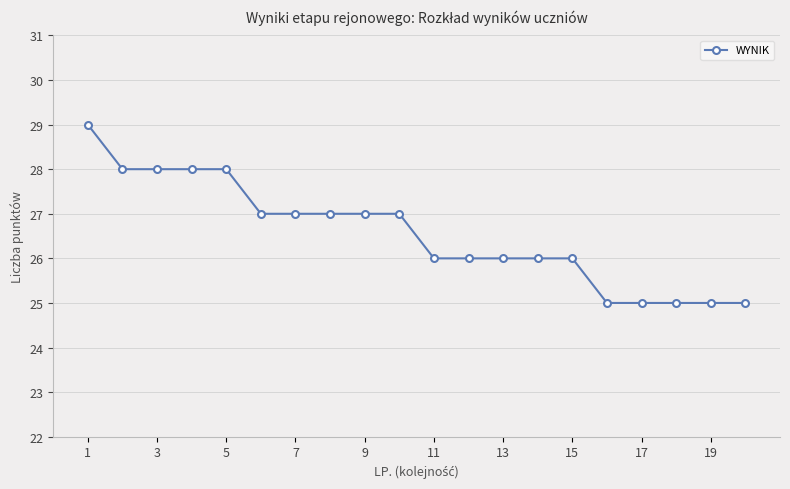

Does the chart have visible grid lines?

Yes